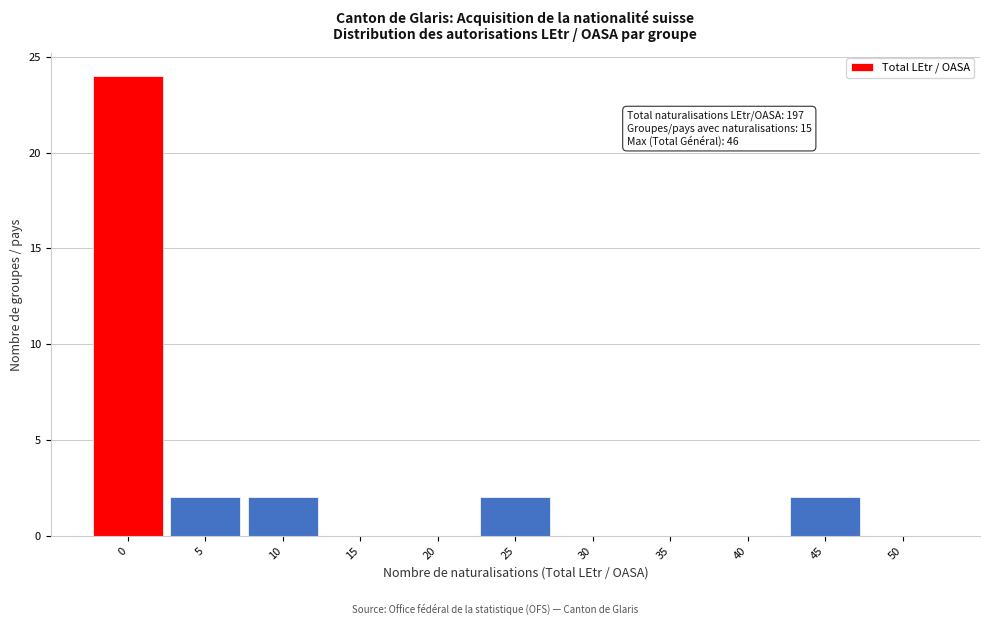

Reading left to right, transcribe all the data shown in this chart.

0=24	5=2	10=2	15=0	20=0	25=2	30=0	35=0	40=0	45=2	50=0